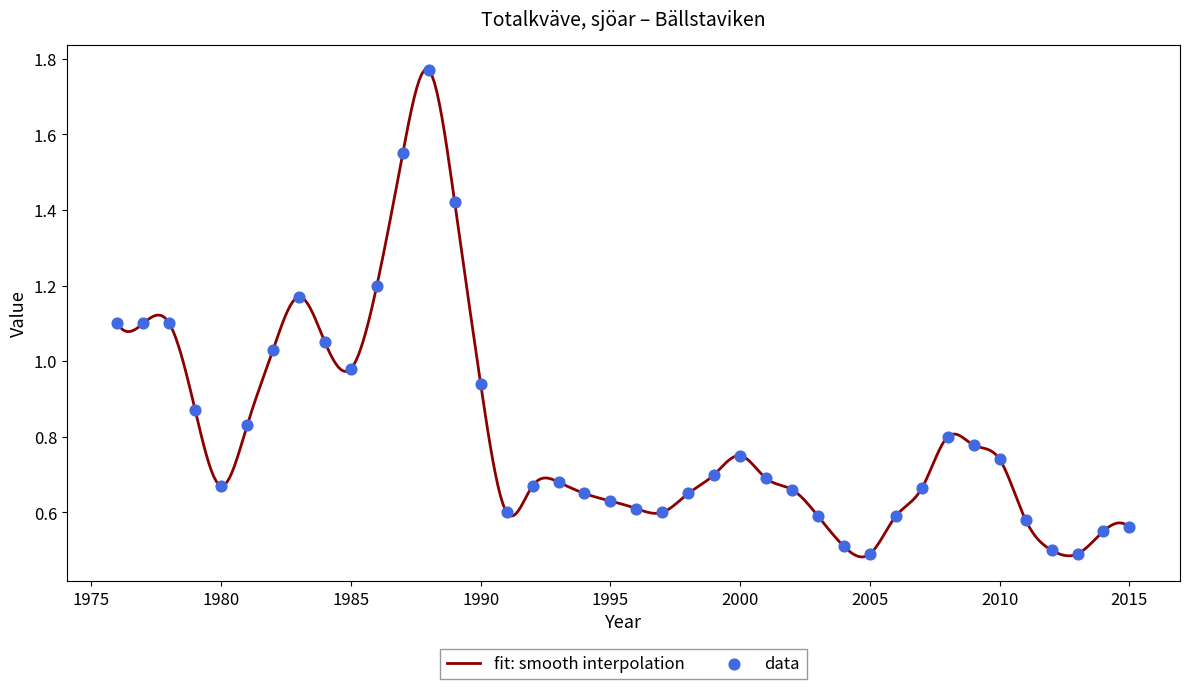

Which has a higher value, 1976 or 2015?

1976